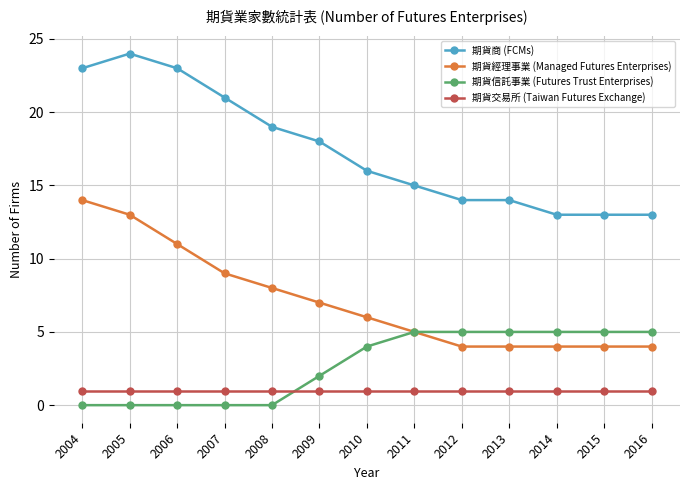

True or false: 期貨商 (FCMs) has more than 0 interior local peaks.

True